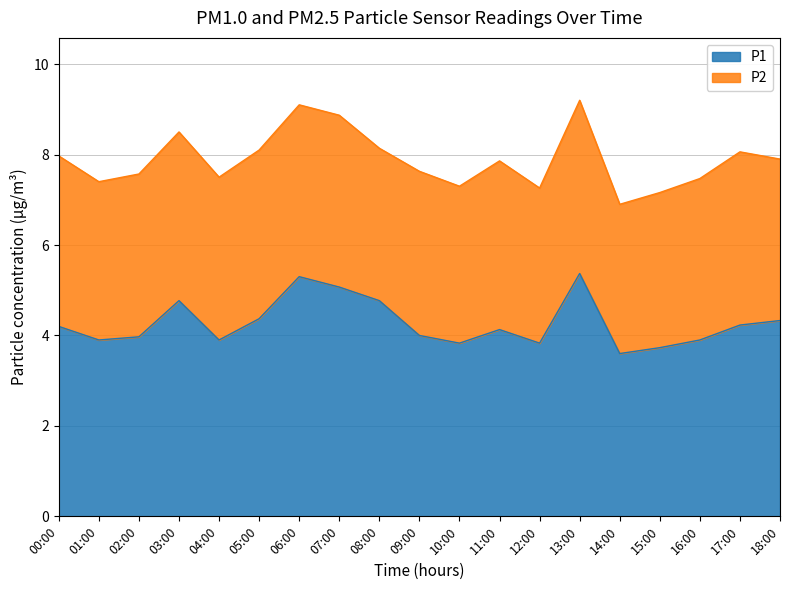

The chart shows a value of 3.9 at 01:00. True or false?

True